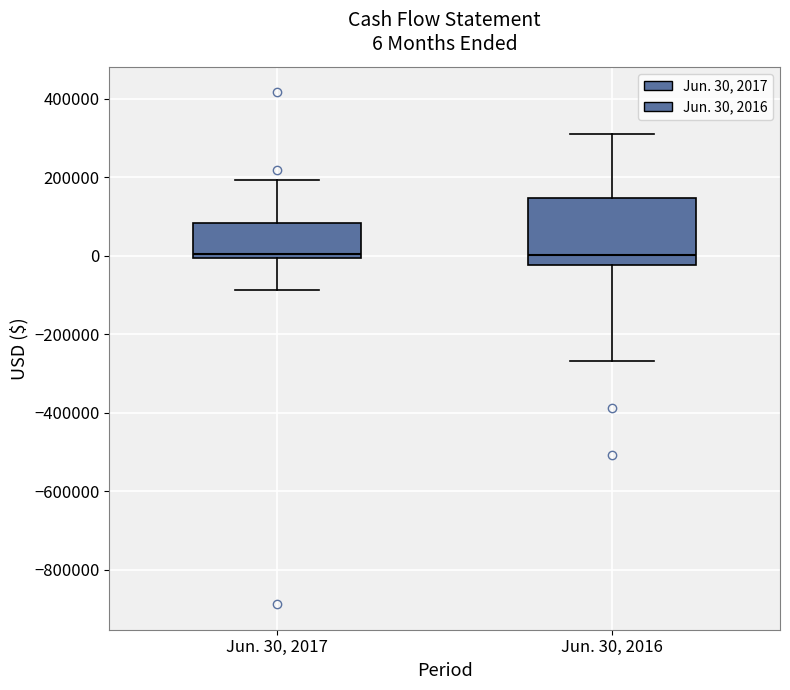

Comparing the boxes themselves (not the whiskers), which one is the tallest?

Jun. 30, 2016